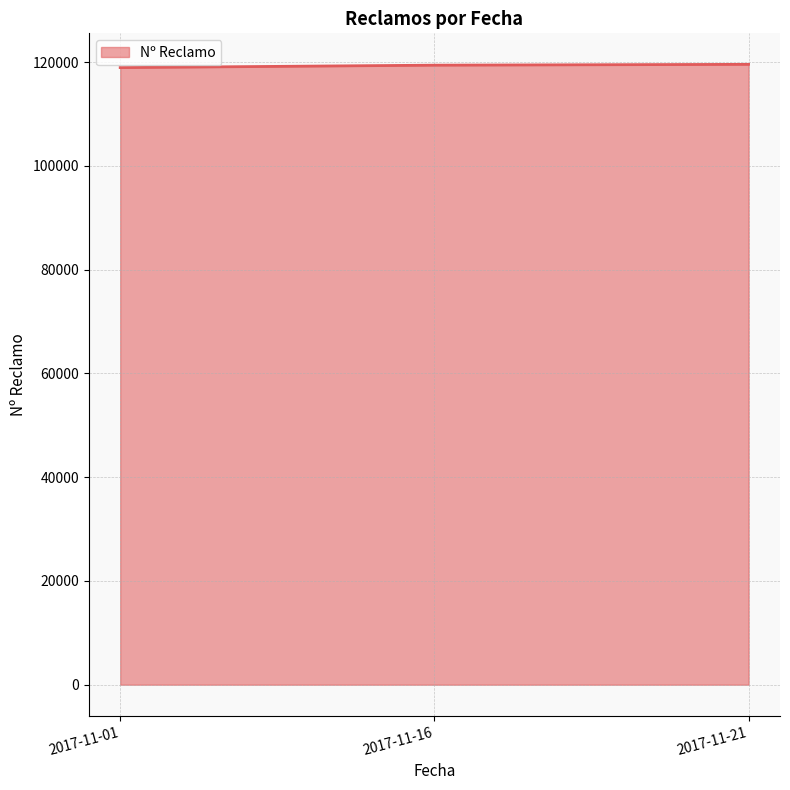

True or false: the data shows 45342 at 2017-11-01.

False